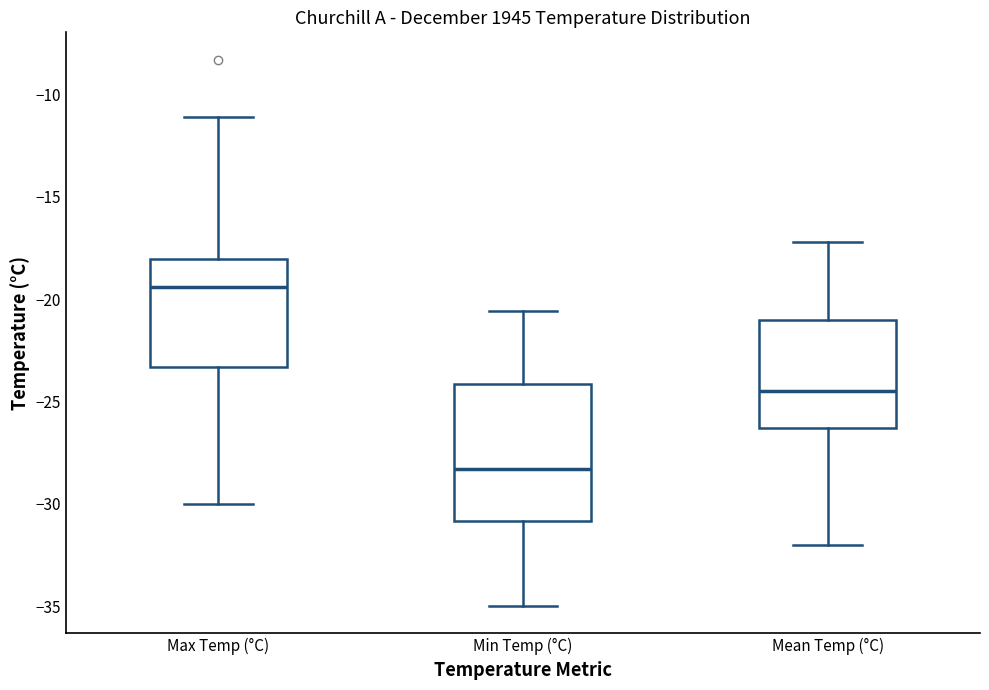

Where is the lower edge of the box for Min Temp (°C) on the y-axis? The values are not printed on the chart, so give them approximately, as read against the axis.

-31.0